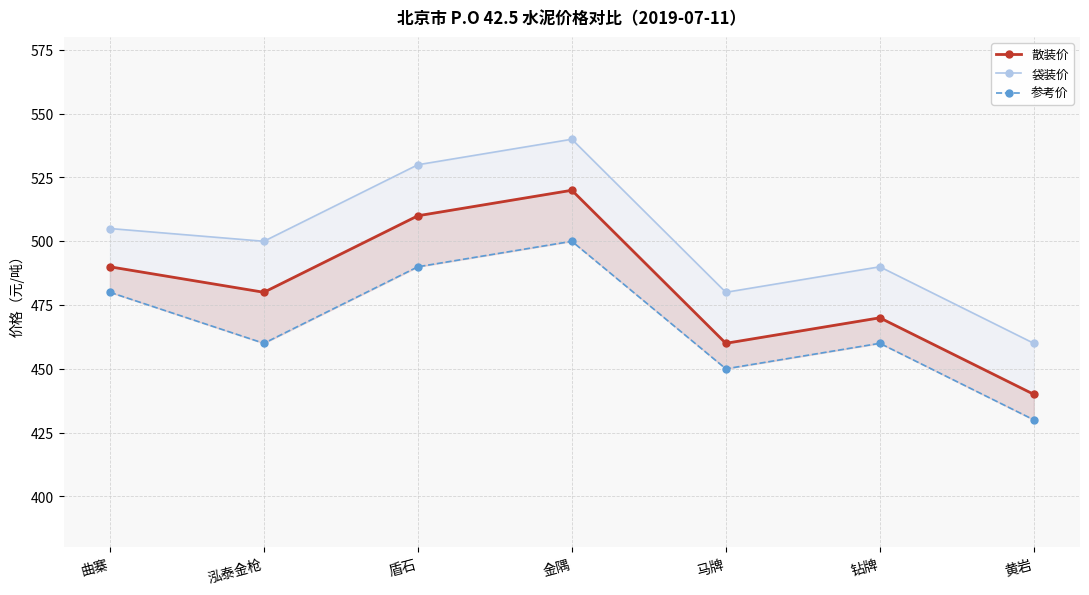

Reading left to right, transcribe all the data shown in this chart.

散装价: 490	480	510	520	460	470	440
袋装价: 505	500	530	540	480	490	460
参考价: 480	460	490	500	450	460	430